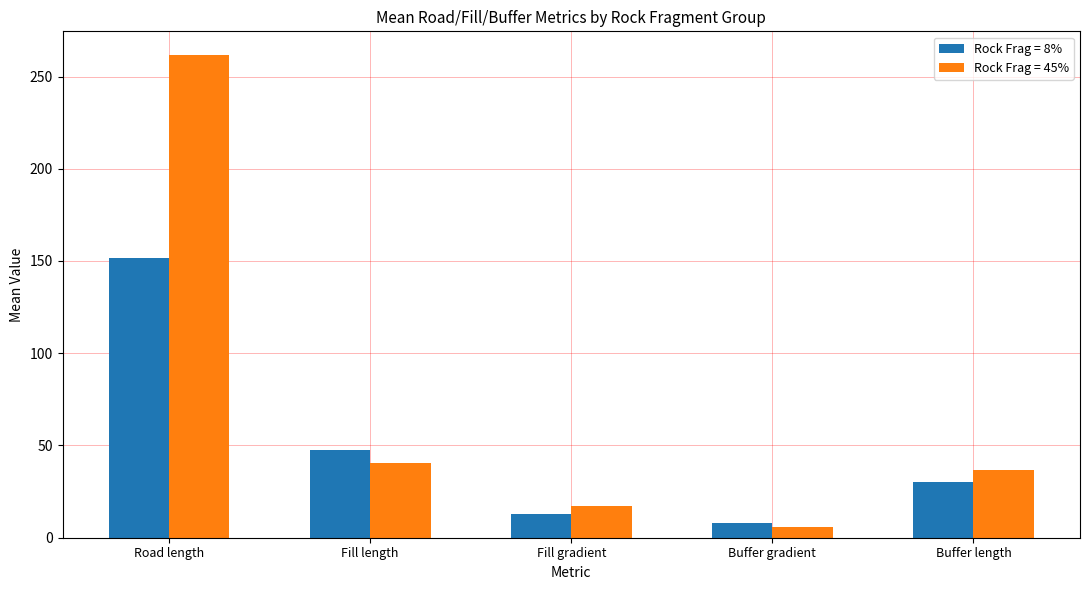

Rank the series by their average value, from highest to lowest.

Rock Frag = 45%, Rock Frag = 8%